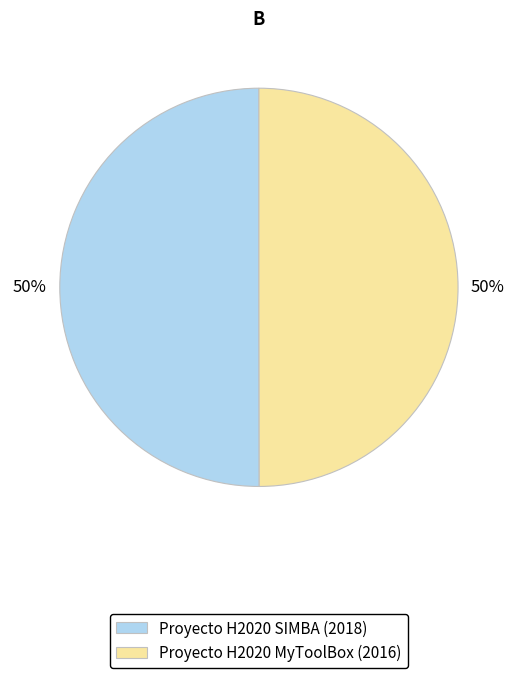

True or false: Proyecto H2020 SIMBA (2018) accounts for 50% of the total.

True